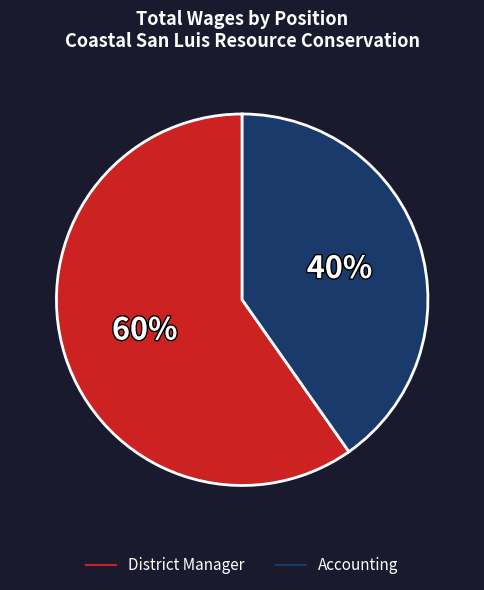

Which category has the biggest portion of the pie?

District Manager